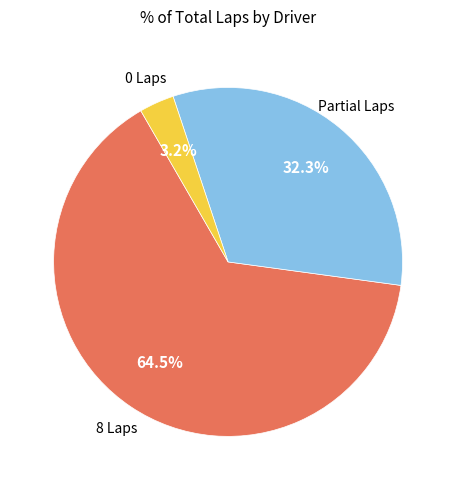

Does any single category account for the majority?

Yes